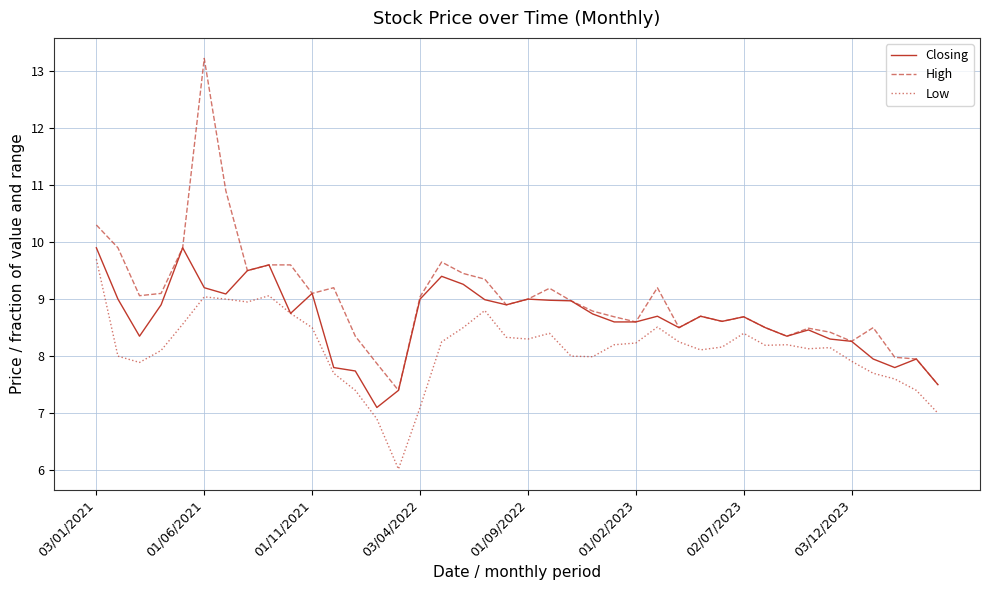

What is the average value of the High series?

9.0